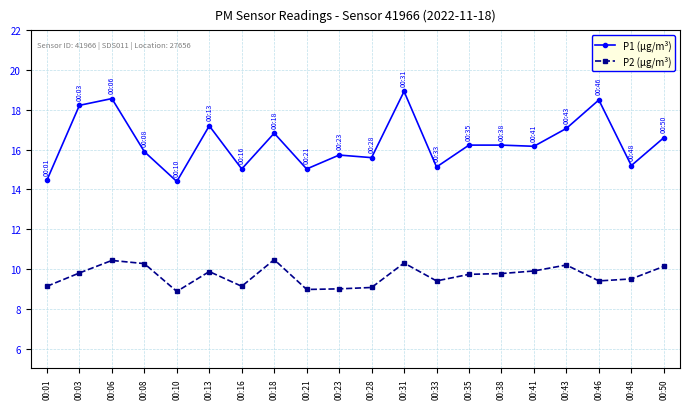

What is the sum of all P2 (µg/m³) values?

193.3